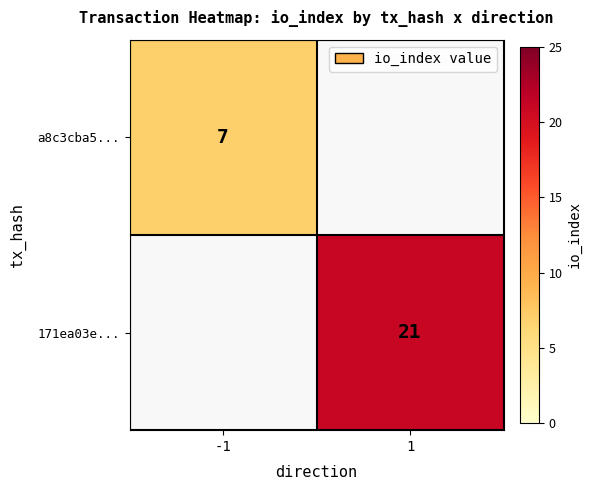

The value of a8c3cba5... at -1 is 3. True or false?

False